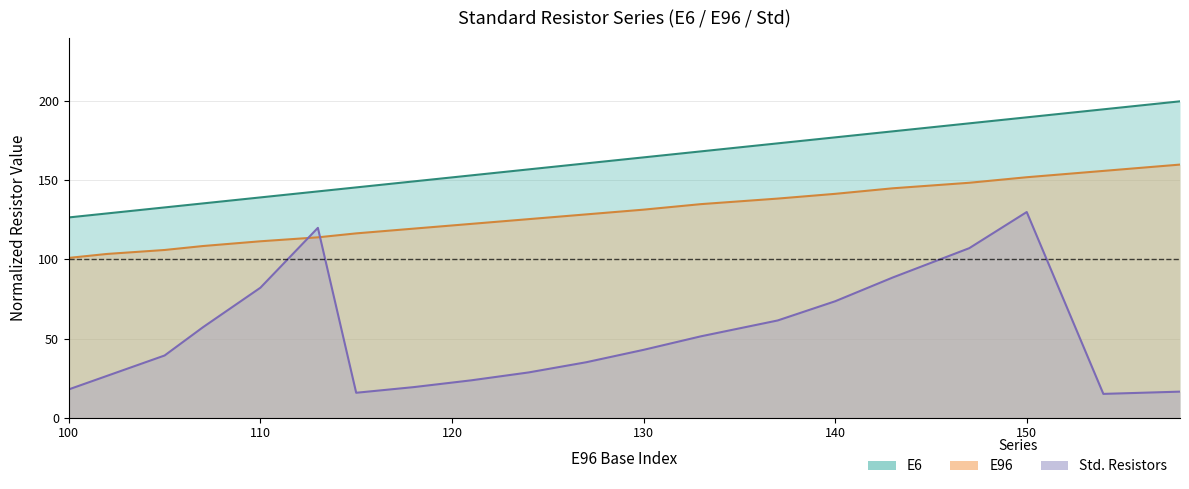

Which category has the lowest value across all series?

154